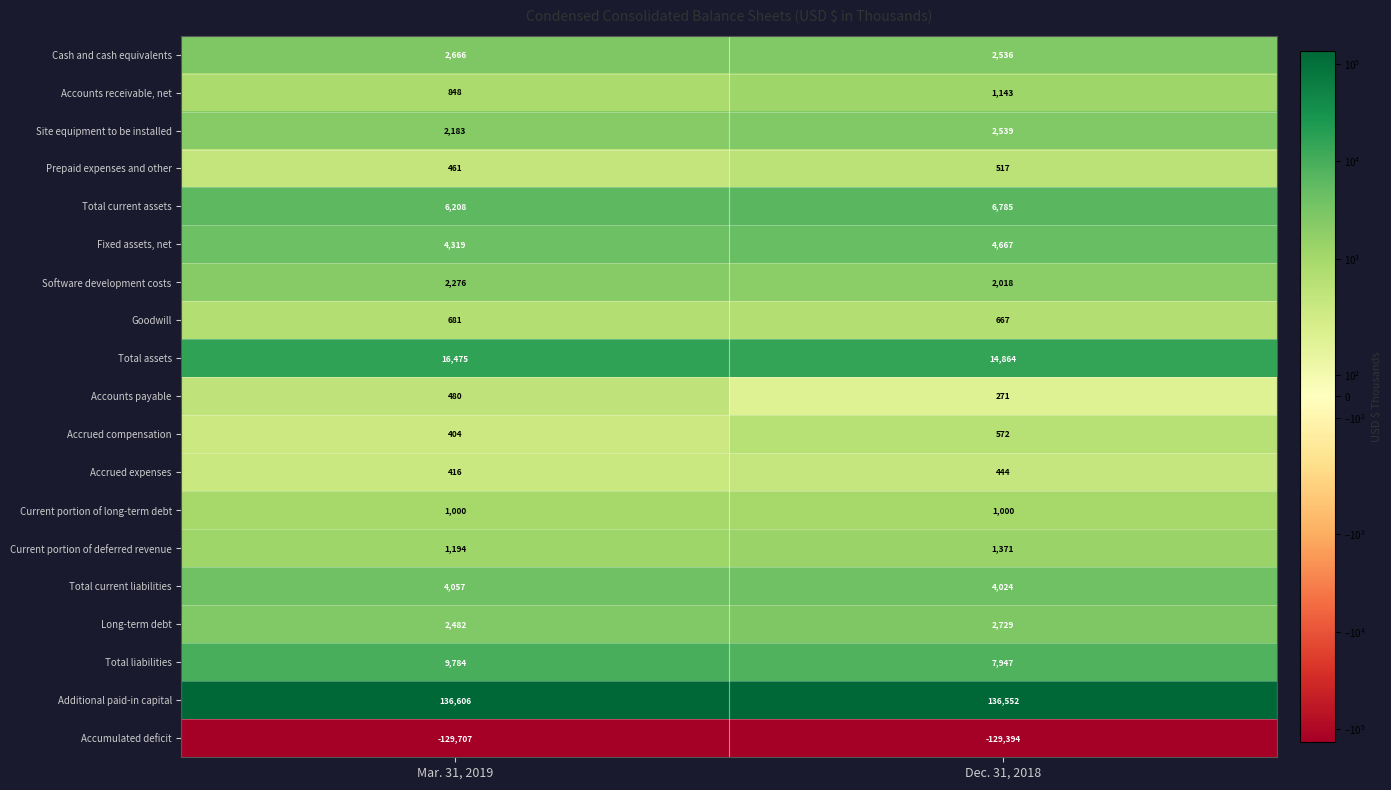

What is the maximum value shown in the chart?

136606